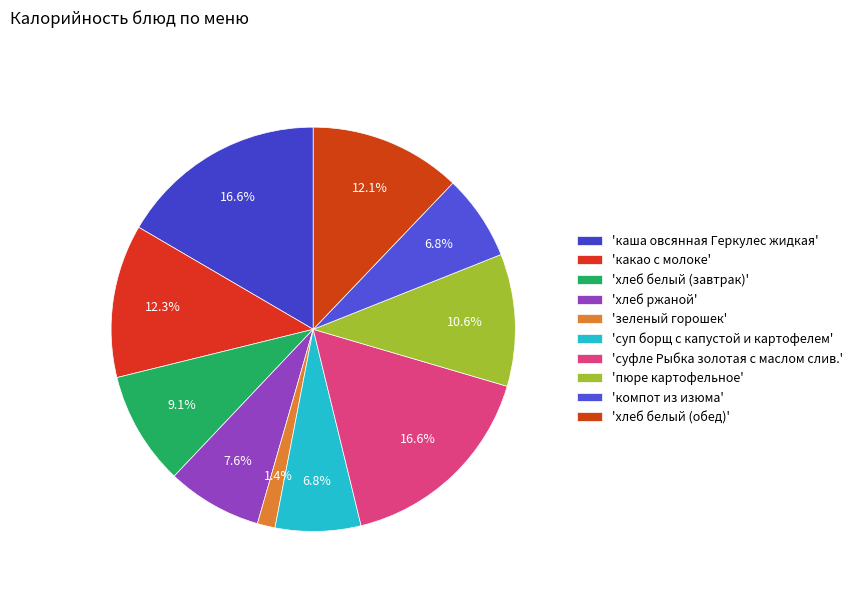

Does any single category account for the majority?

No